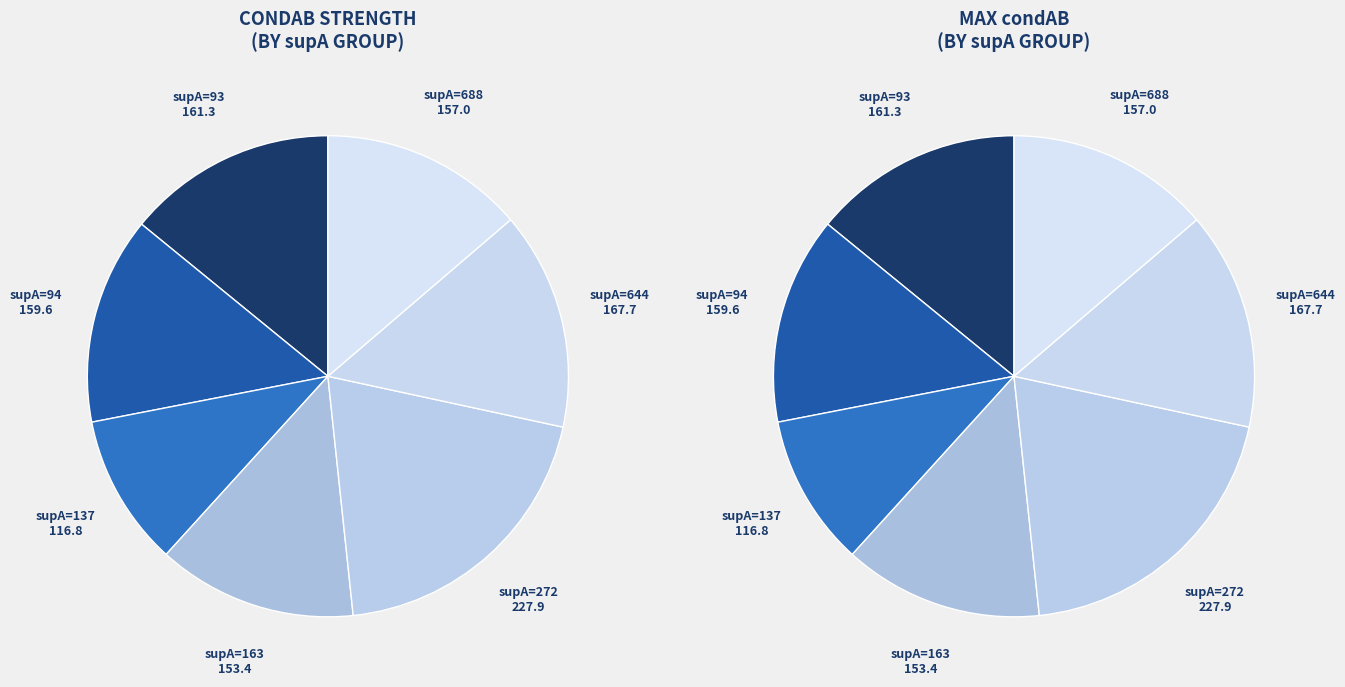

Count the number of slices in the pie.

7